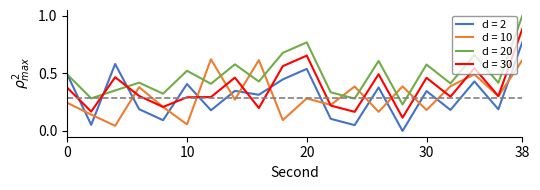

Rank the series by their maximum value, from lowest to highest.

d = 10, d = 2, d = 30, d = 20